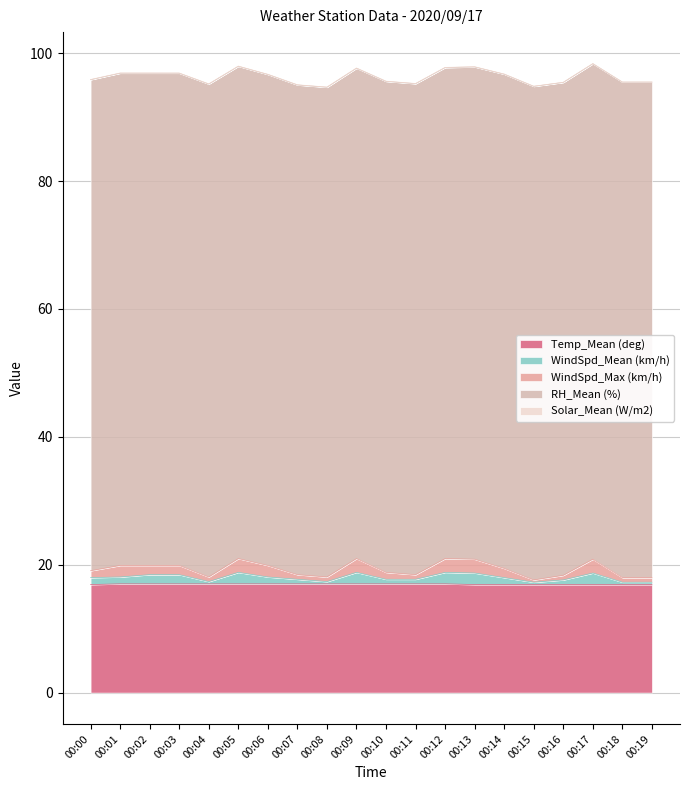

True or false: WindSpd_Mean (km/h) and WindSpd_Max (km/h) intersect in this chart.

False